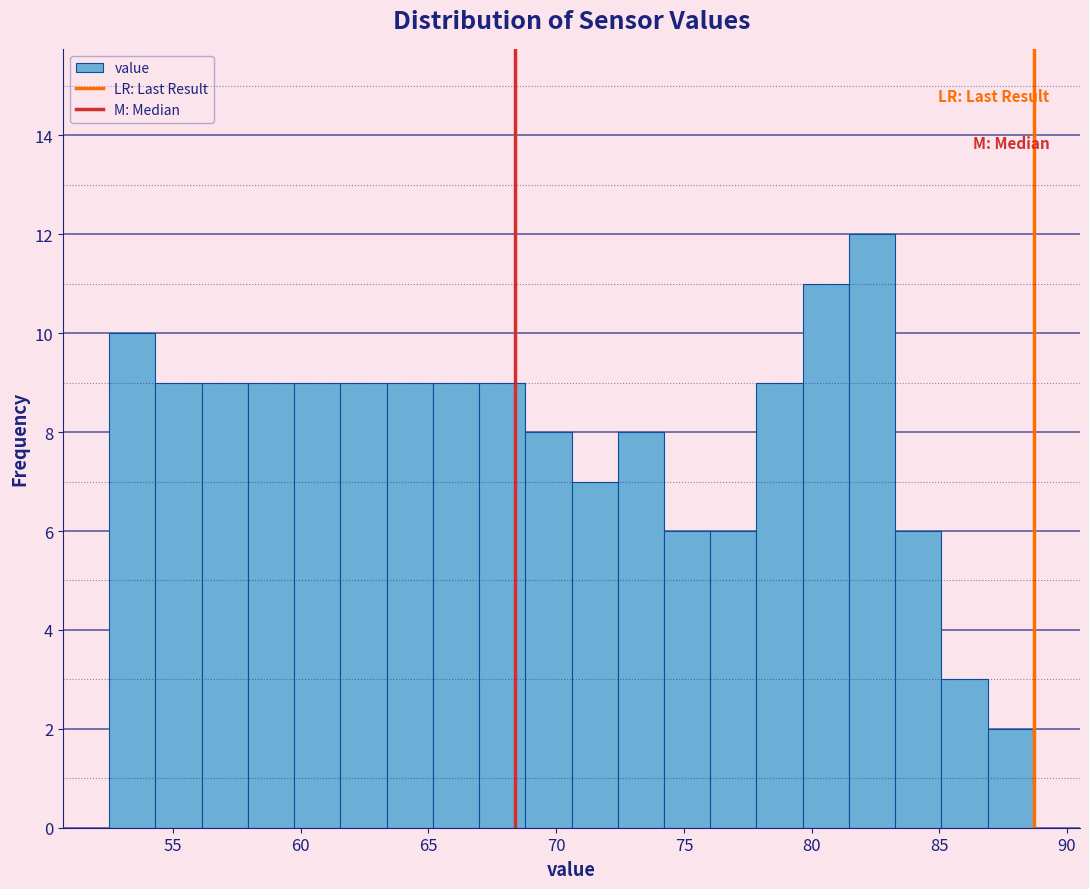

Read against the x-axis, roughly where is the centre of the tallest bar?

82.5